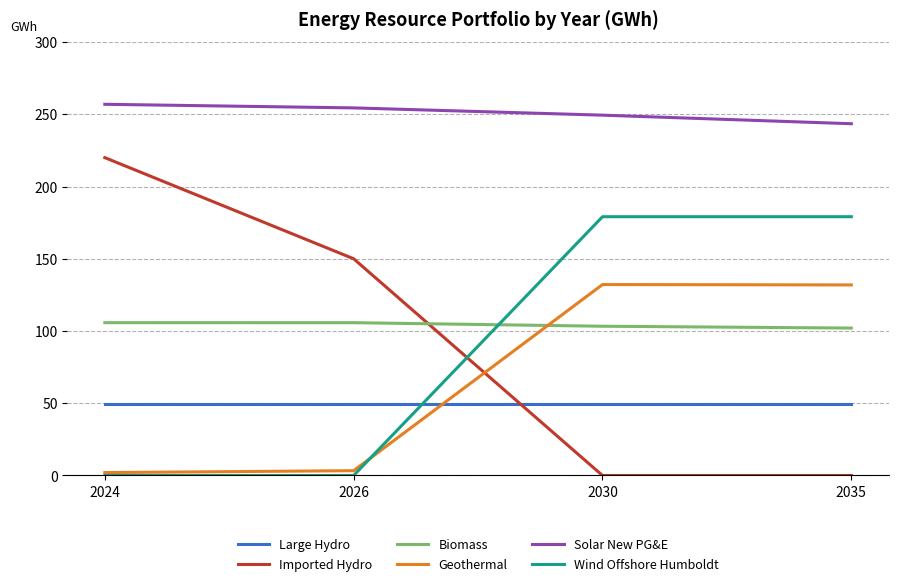

What is the spread (max minus min) of values at 2035?

243.5